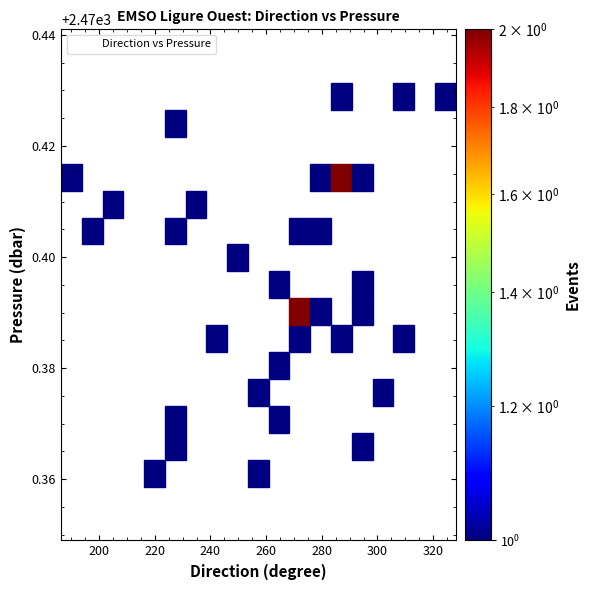

What is the range of X values (max minus min)?

131.8